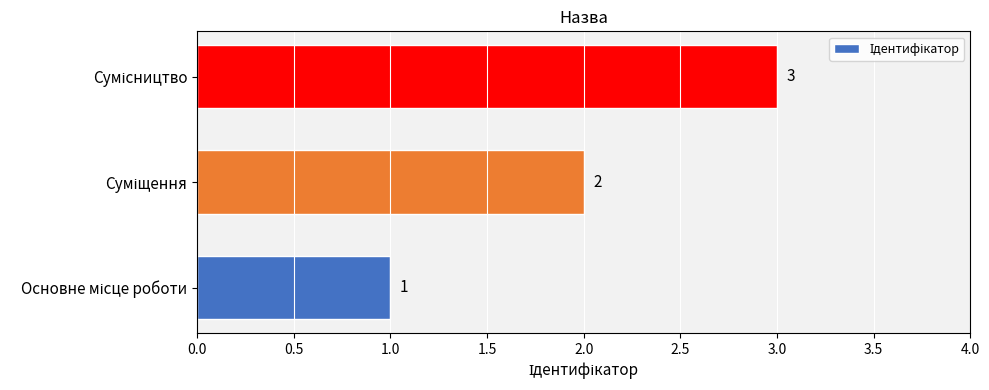

What is the greatest value displayed?

3